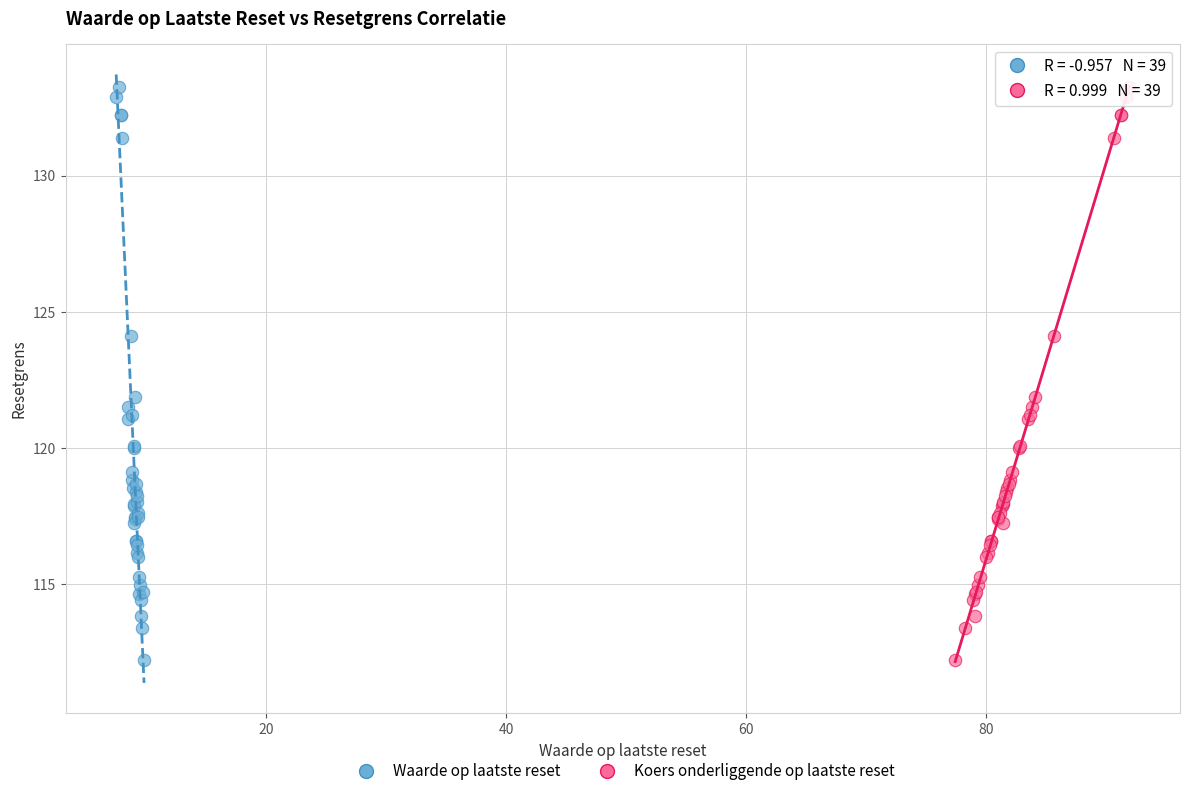

What are all the series names shown in the legend?

Waarde op laatste reset, Koers onderliggende op laatste reset